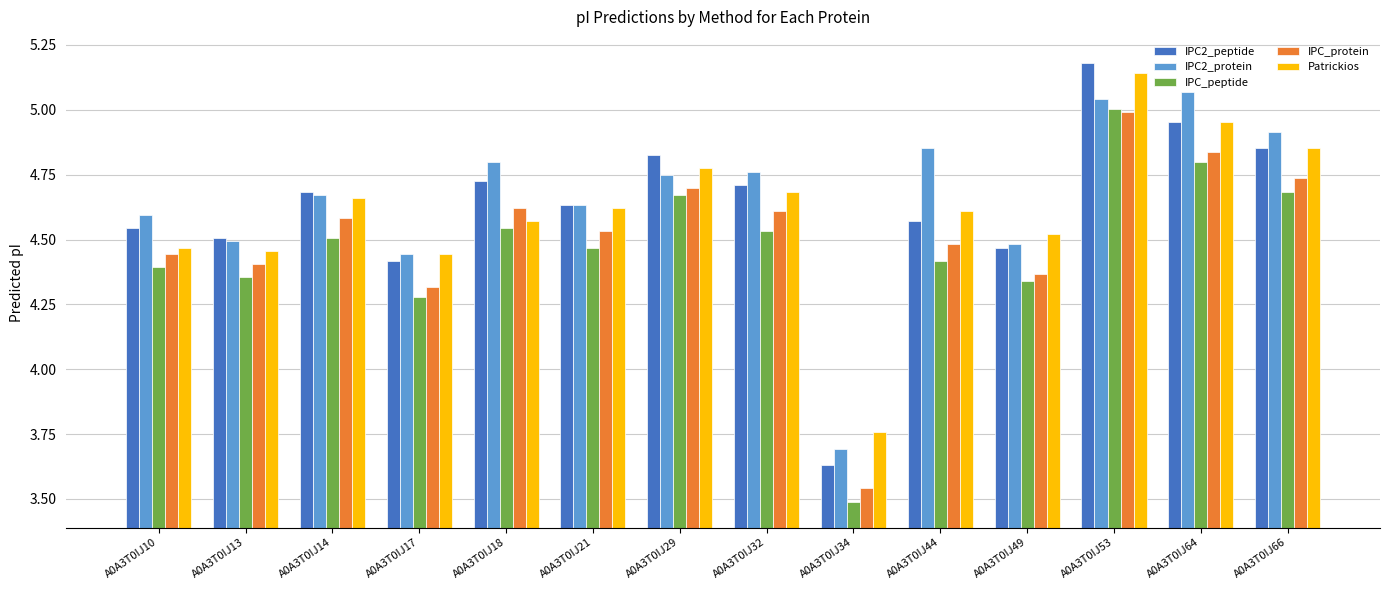

At how many categories does at least one series exceed 4?

13